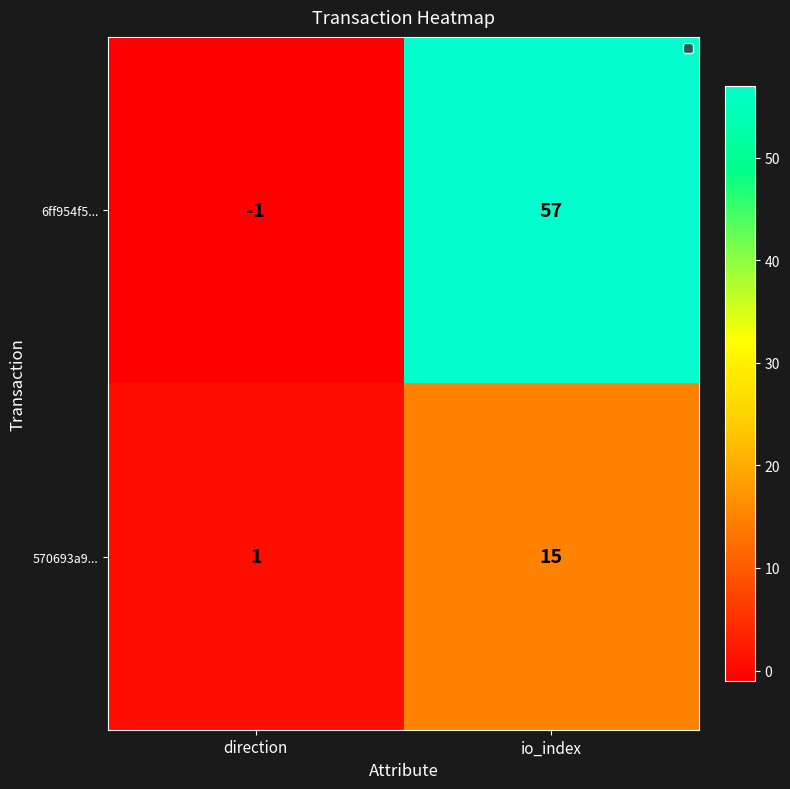

What is the spread (max minus min) of values at io_index?

42